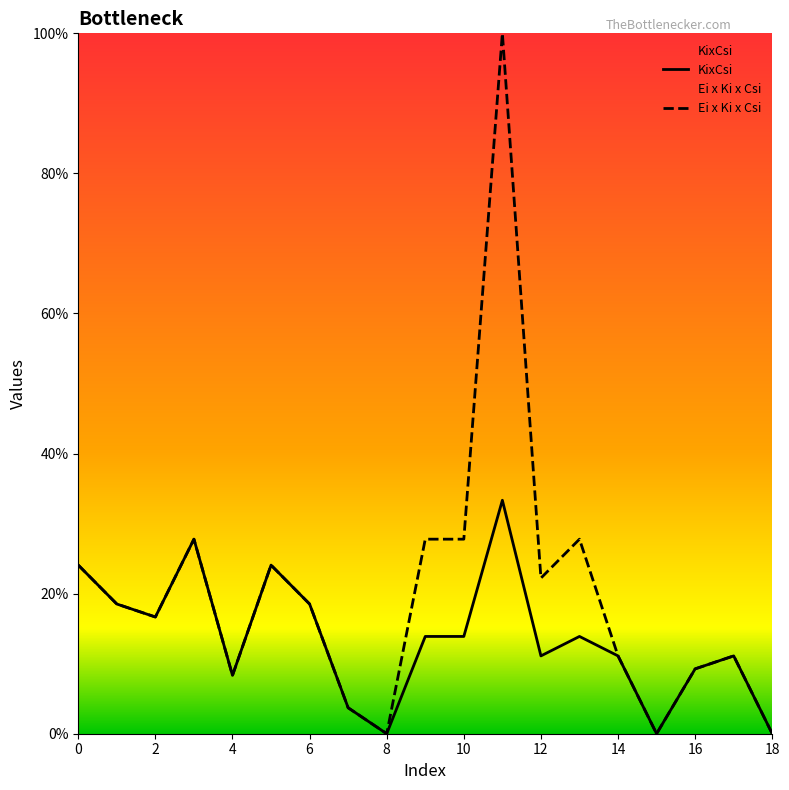

True or false: Ei x Ki x Csi and KixCsi cross at least once.

False